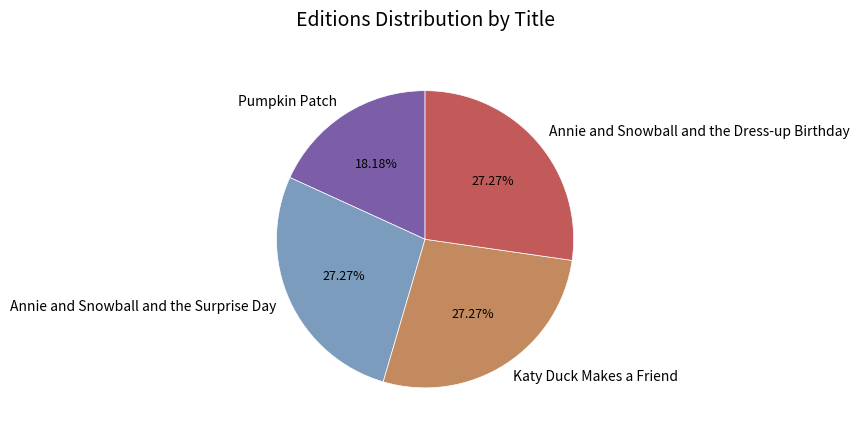

To the nearest percent, what is the difference between the Katy Duck Makes a Friend and Pumpkin Patch slice percentages?

9%